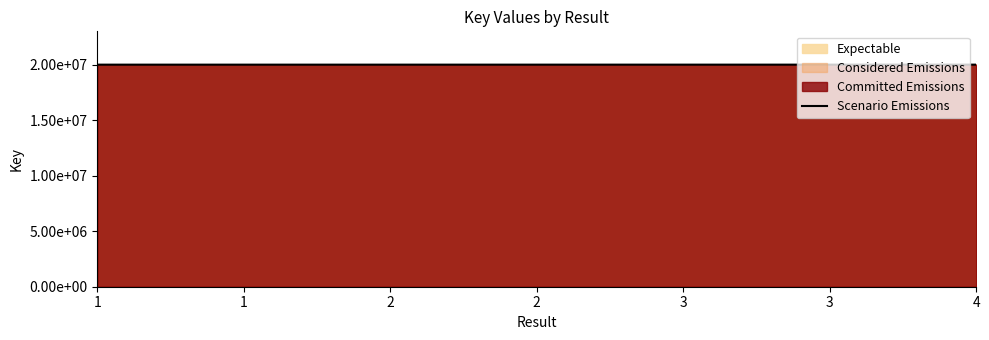

Which category has the highest value across all series?

3